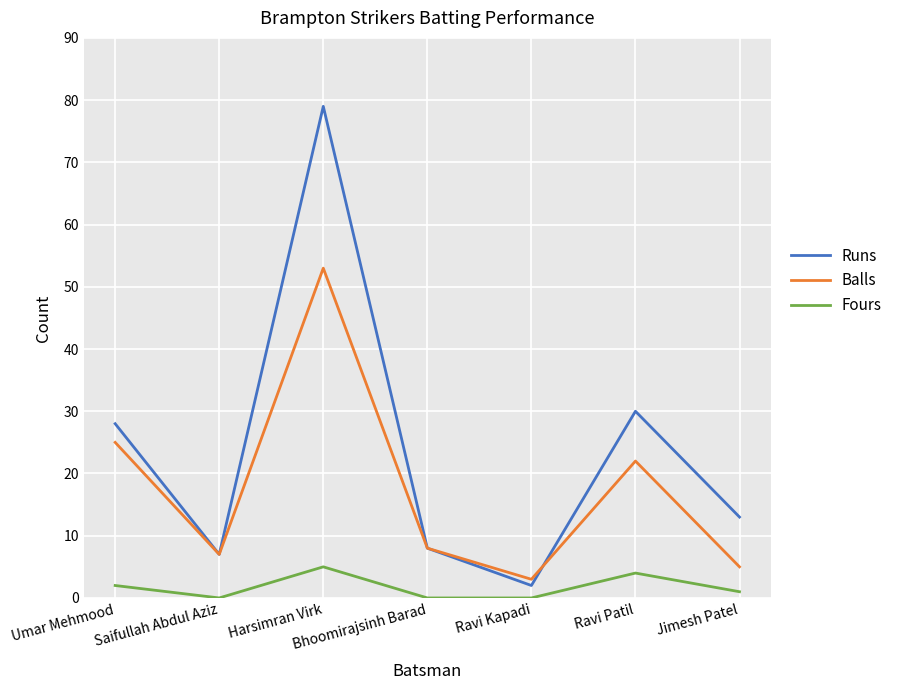

Count the number of categories in the chart.

7